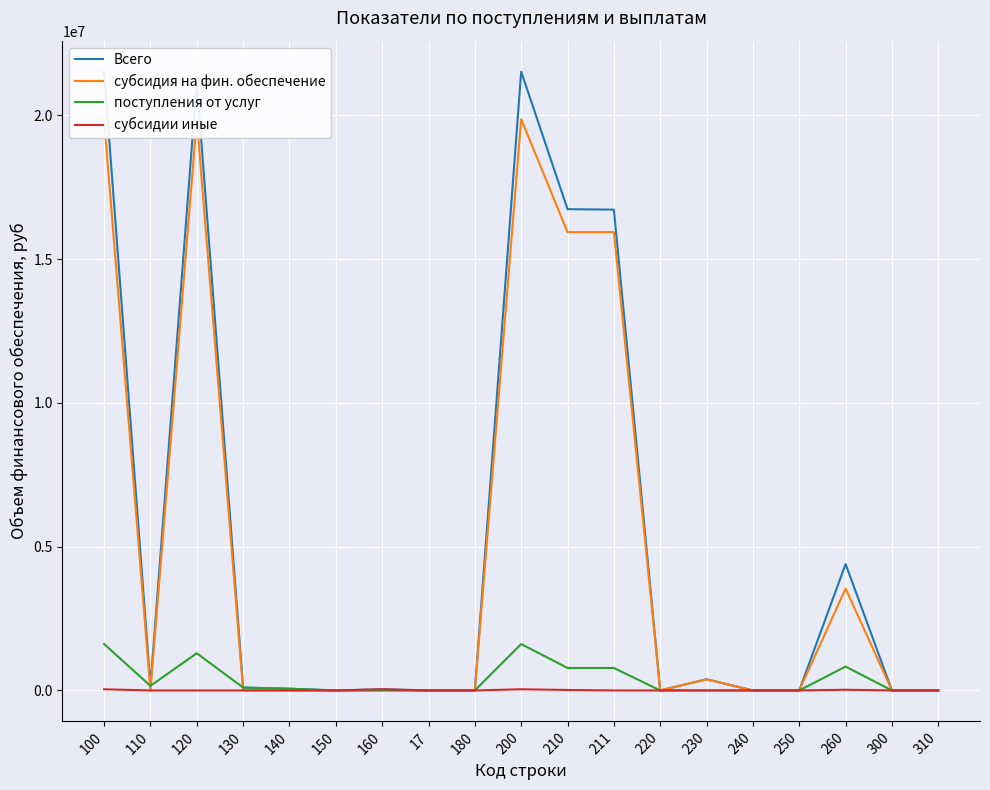

Between 200 and 130, which is larger?

200